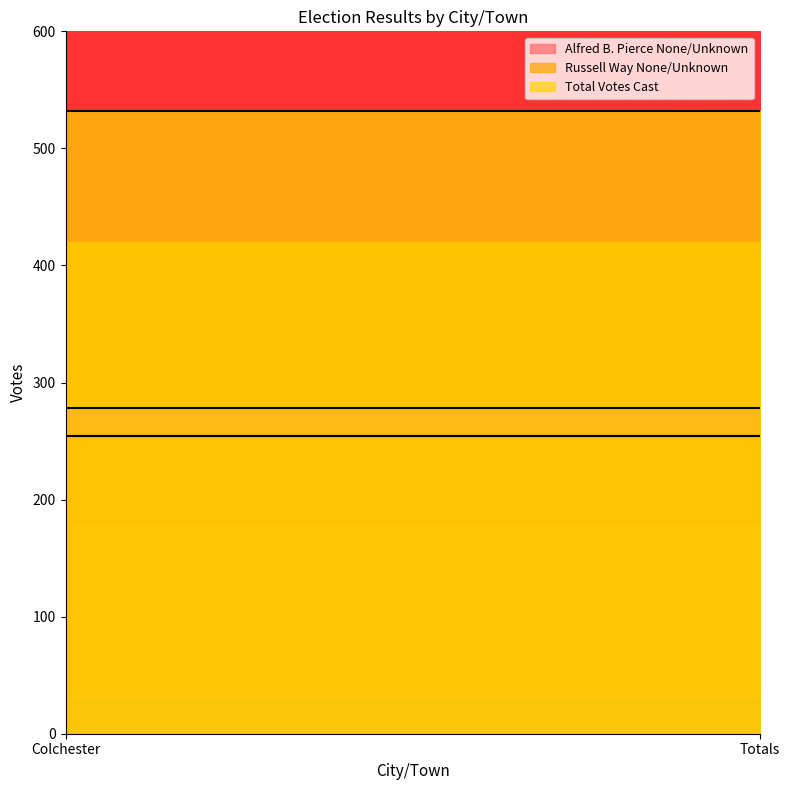

What is the label of the 2nd point from the left?

Totals